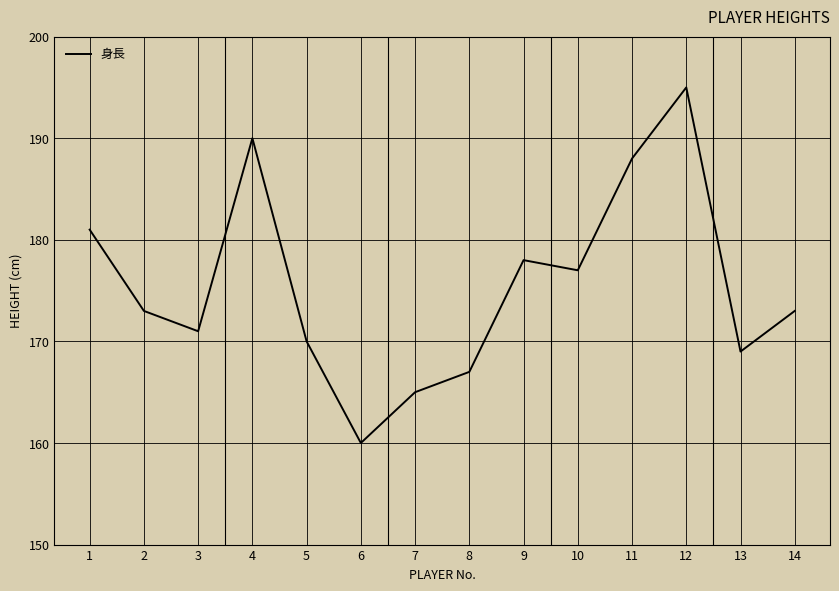

What is the sum of the values at 9 and 6?

338